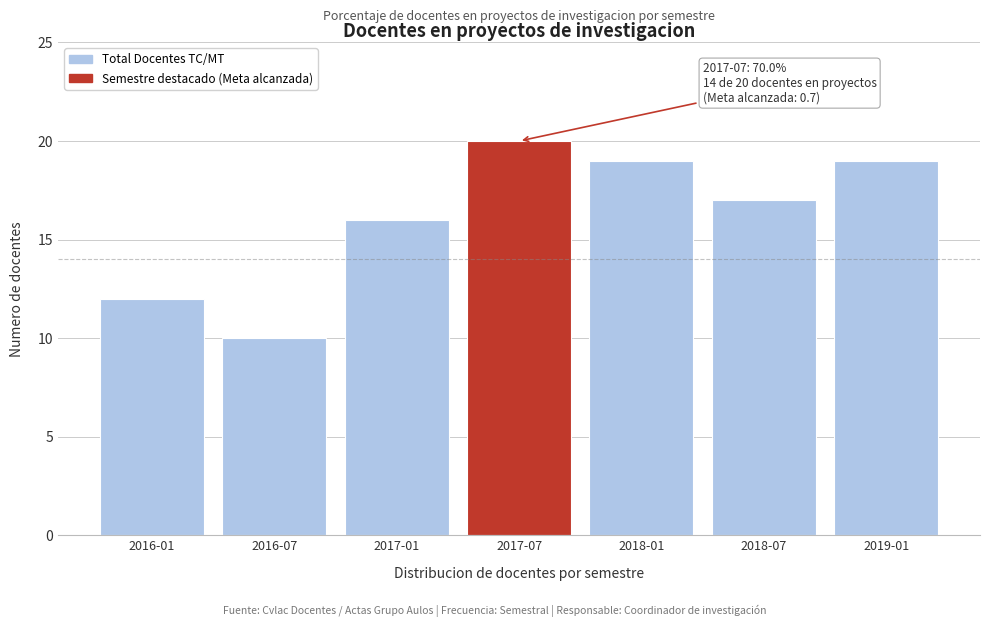

Reading right to left, what are all the values shown in this chart?

2019-01=19	2018-07=17	2018-01=19	2017-07=20	2017-01=16	2016-07=10	2016-01=12